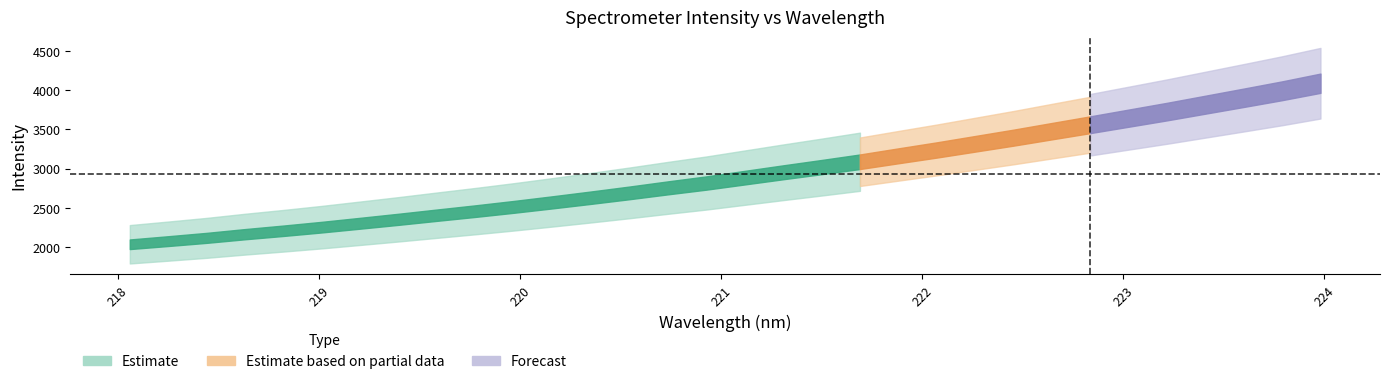

What is the sum of the x values at 0 and 10?

438.0